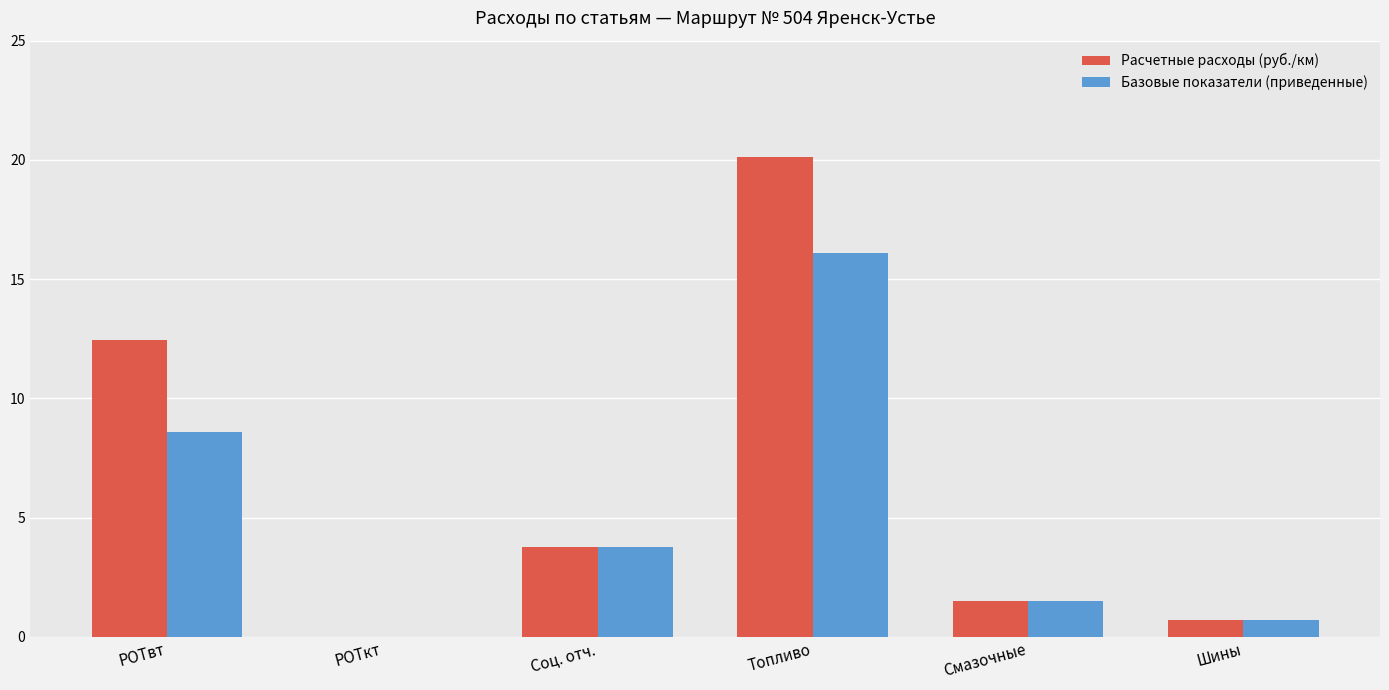

Which series changed the most between РОТвт and РОТкт?

Расчетные расходы (руб./км)